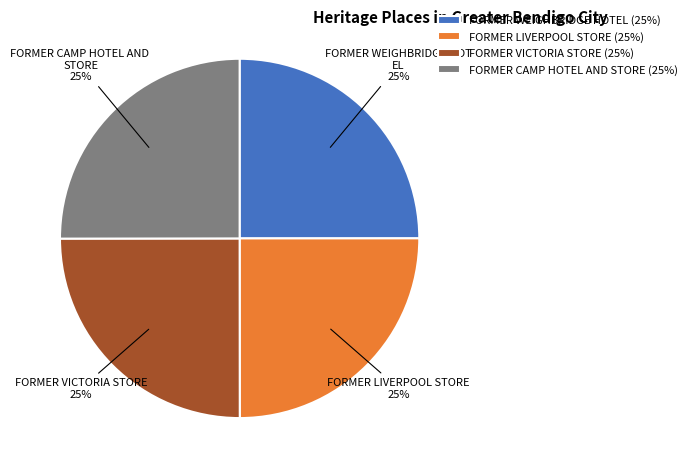

True or false: FORMER VICTORIA STORE (25%) accounts for 25% of the total.

True